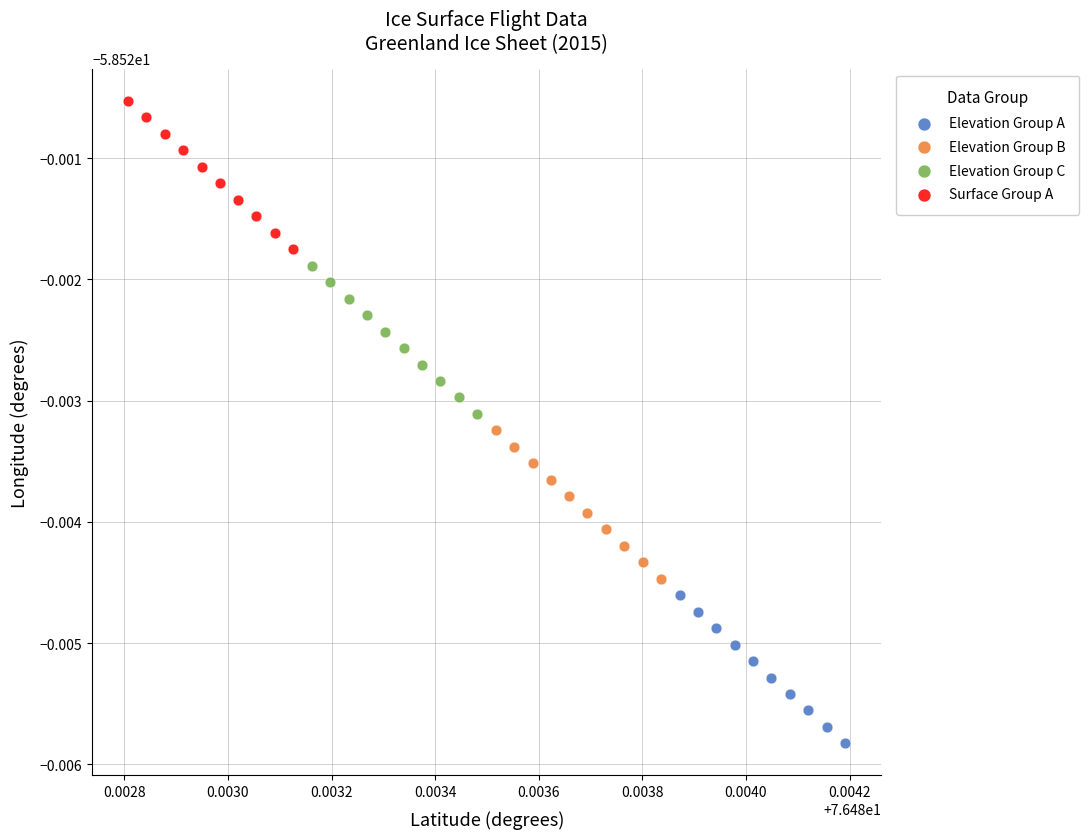

Which series contains the lowest Y value?

Elevation Group A